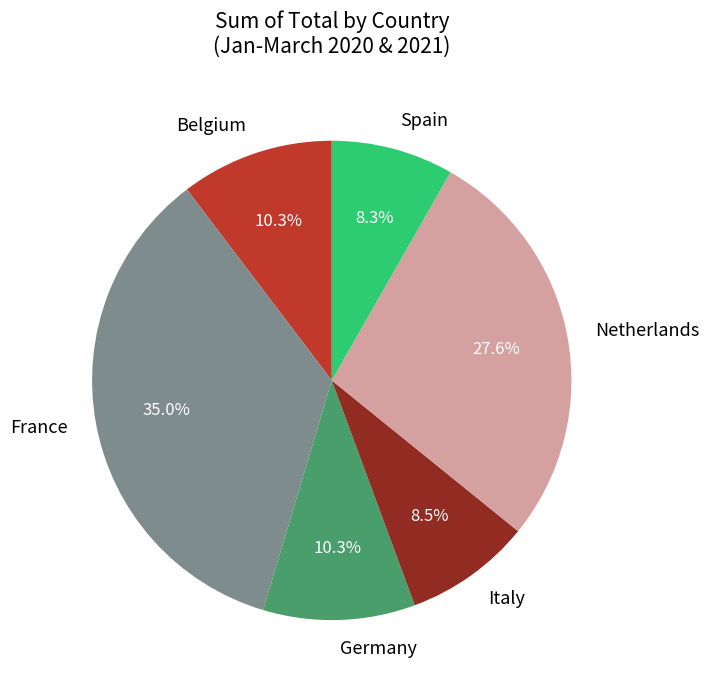

Combined, what portion of the pie is Italy and Spain?

16.8%